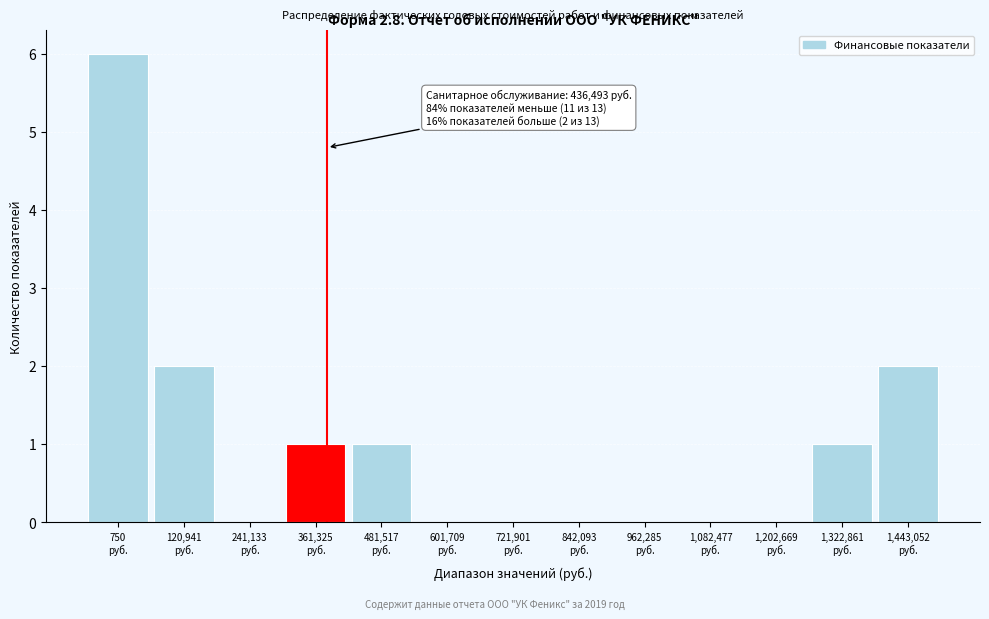

What is the greatest value displayed?

6